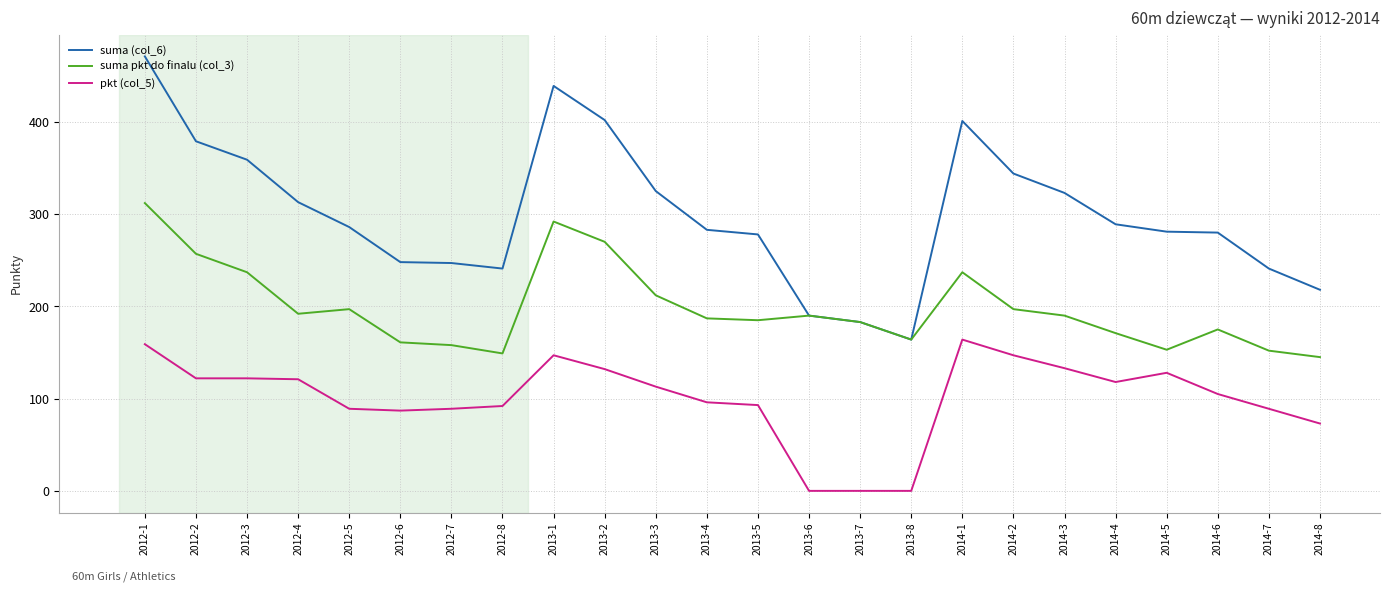

What position from the left is 2013-7?

15